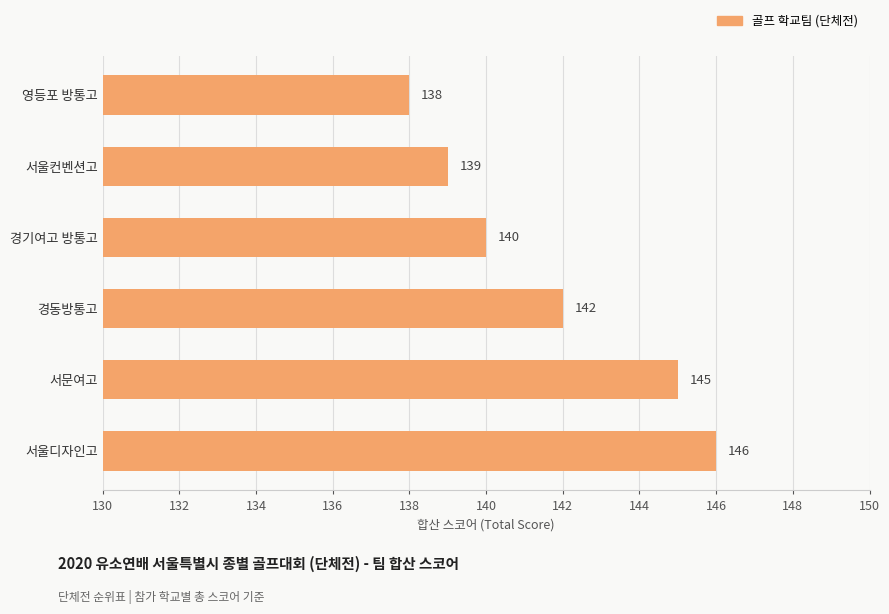

What is the maximum value shown in the chart?

146